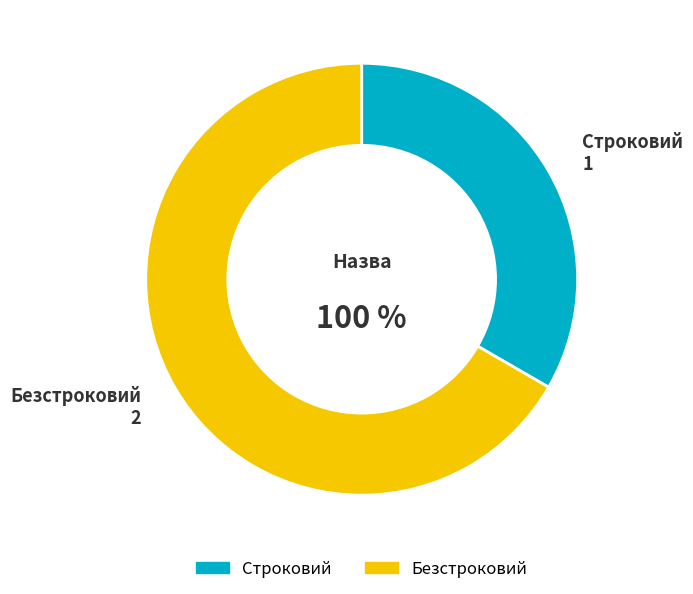

Rank the categories by value from lowest to highest.

Строковий, Безстроковий